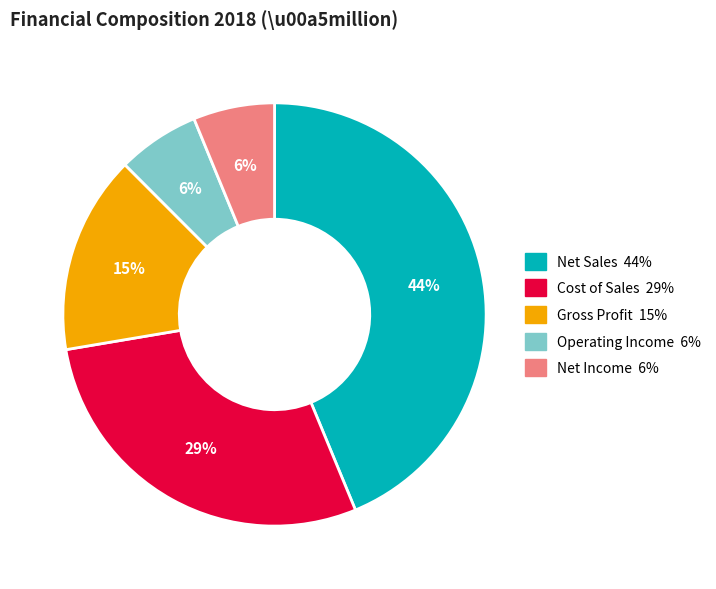

To the nearest percent, what is the average slice percentage?

20%